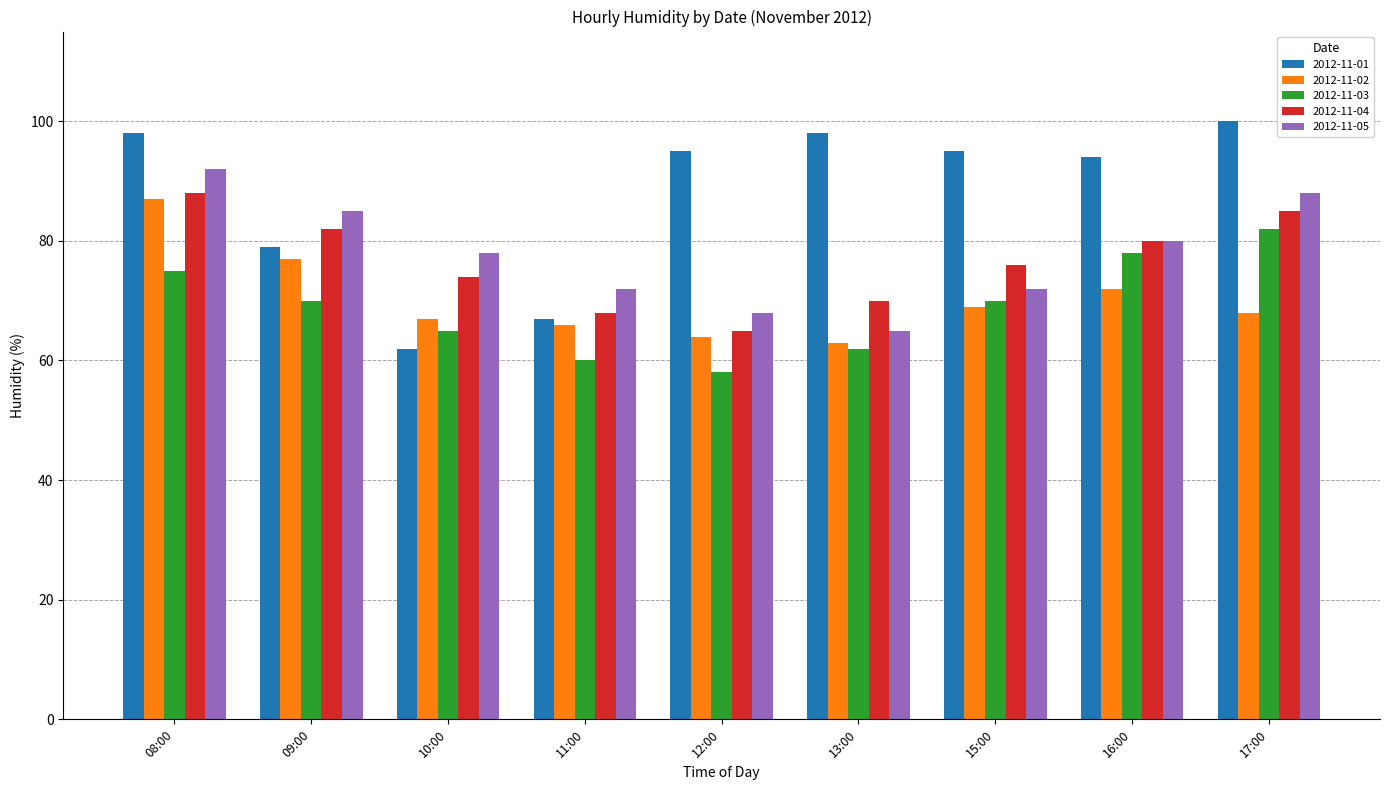

What is the difference between the 2012-11-02 values at 09:00 and 10:00?

10